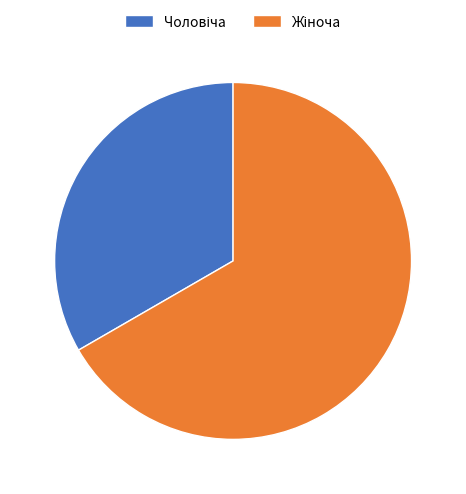

Is there a majority slice in this chart?

Yes